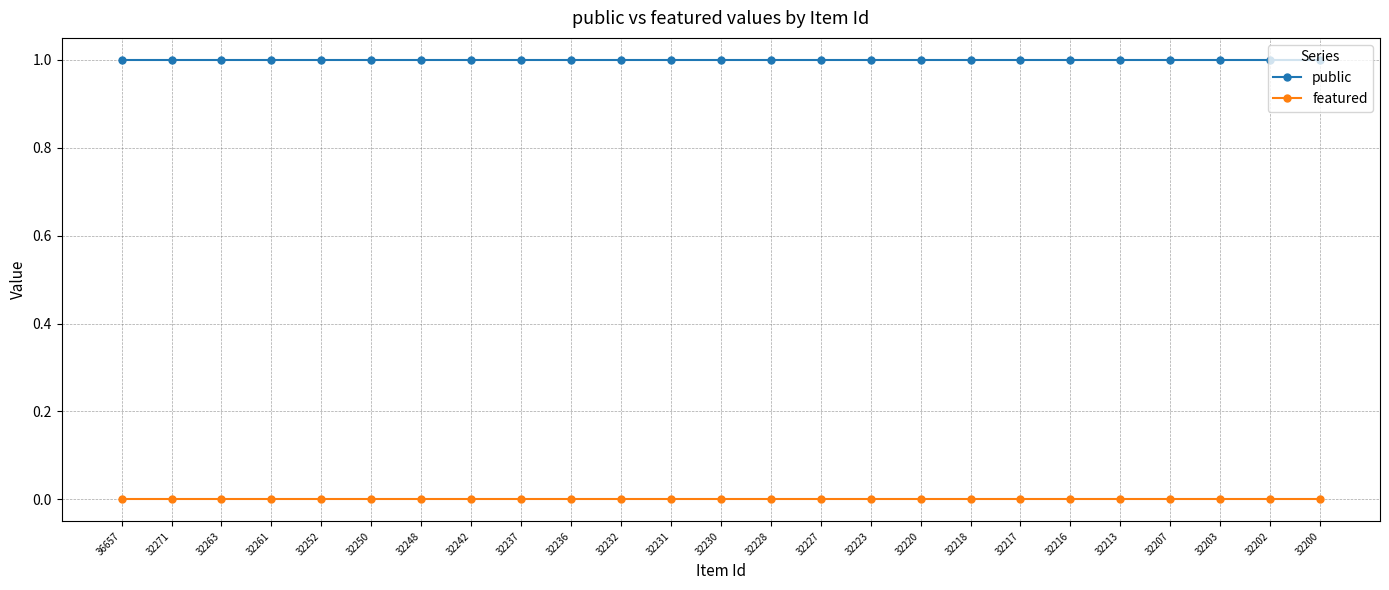

What is the average value of the public series?

1